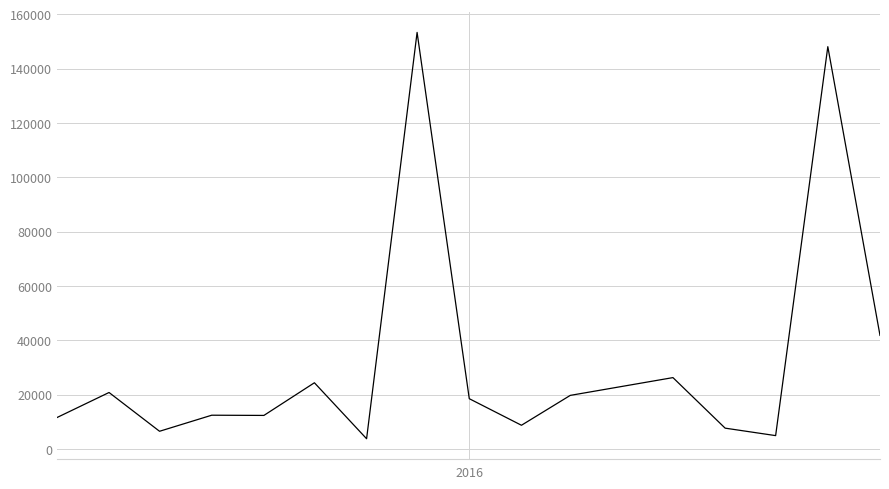

What is the maximum value shown in the chart?

153340.4